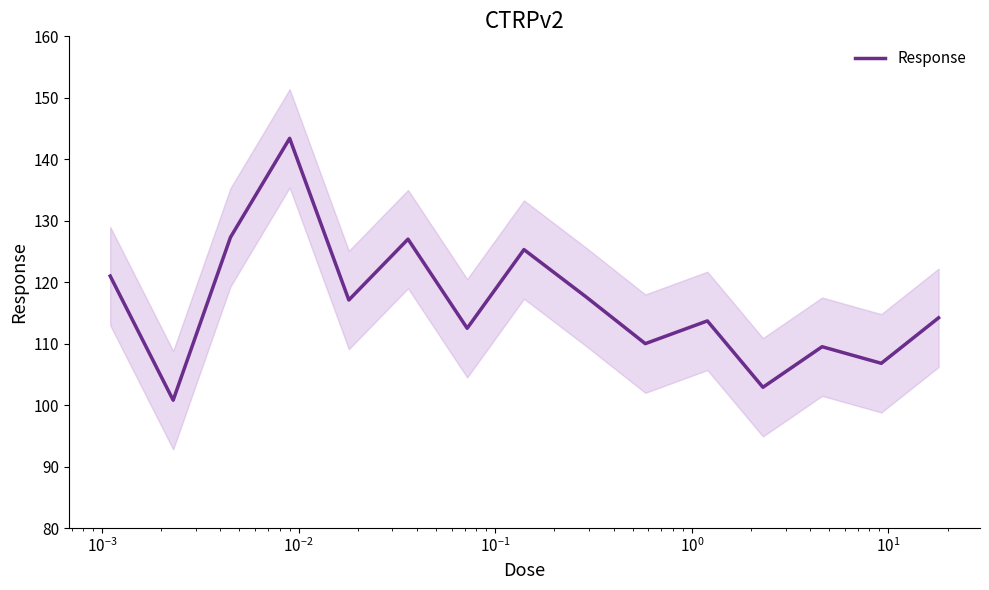

How many data points are less than 114?

7